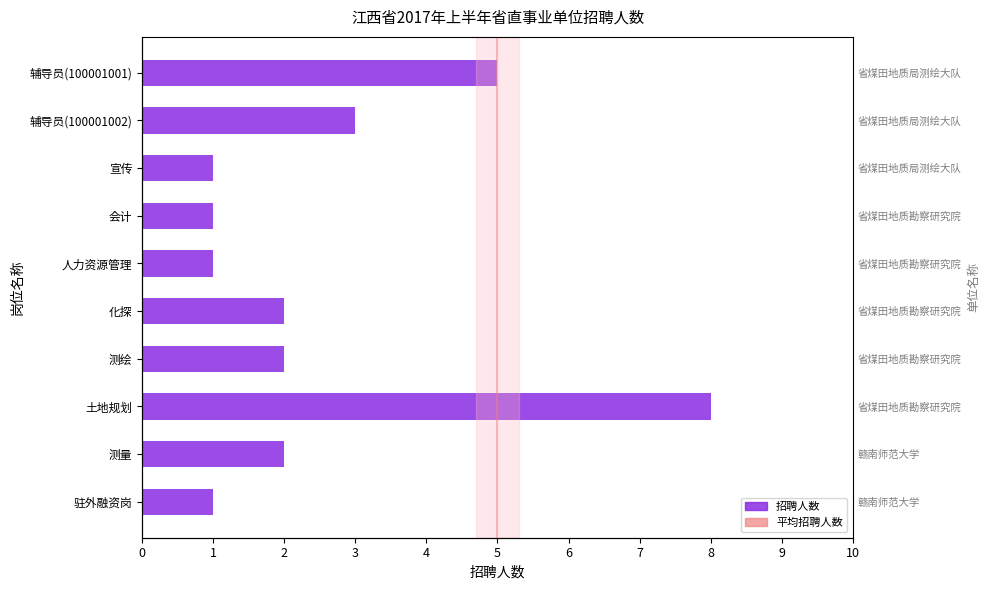

What is the ratio of the value at 辅导员(100001001) to the value at 会计?

5.0